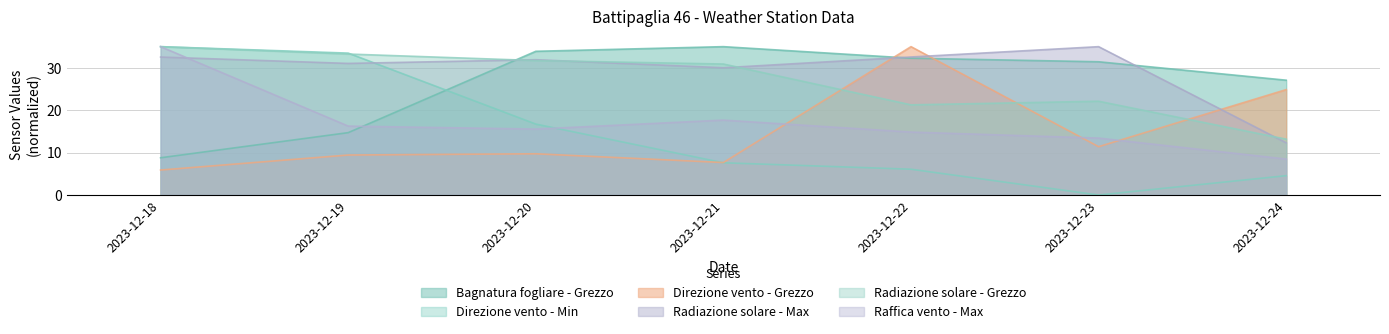

True or false: Raffica vento - Max has a value of 11.3 at 2023-12-24.

False